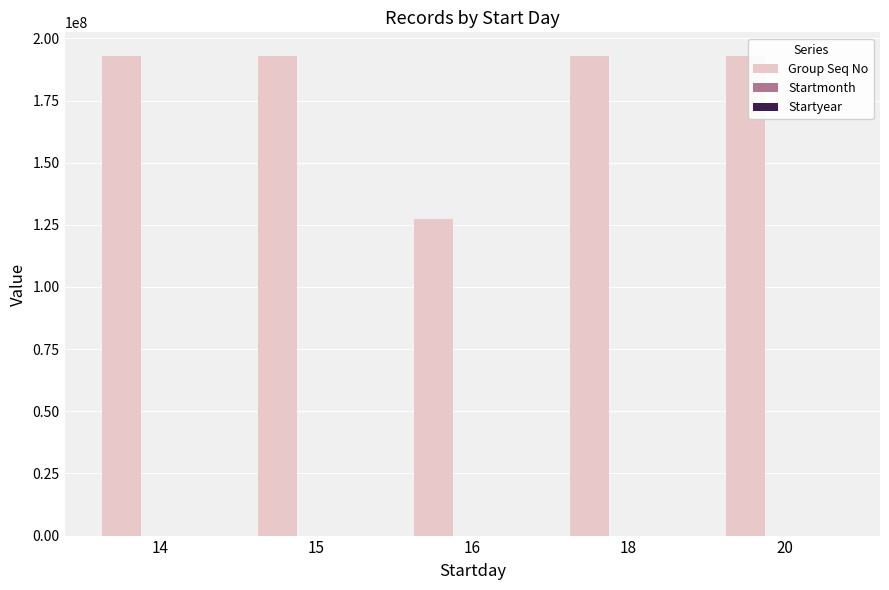

The value of Group Seq No at 20 is 339489393. True or false?

False